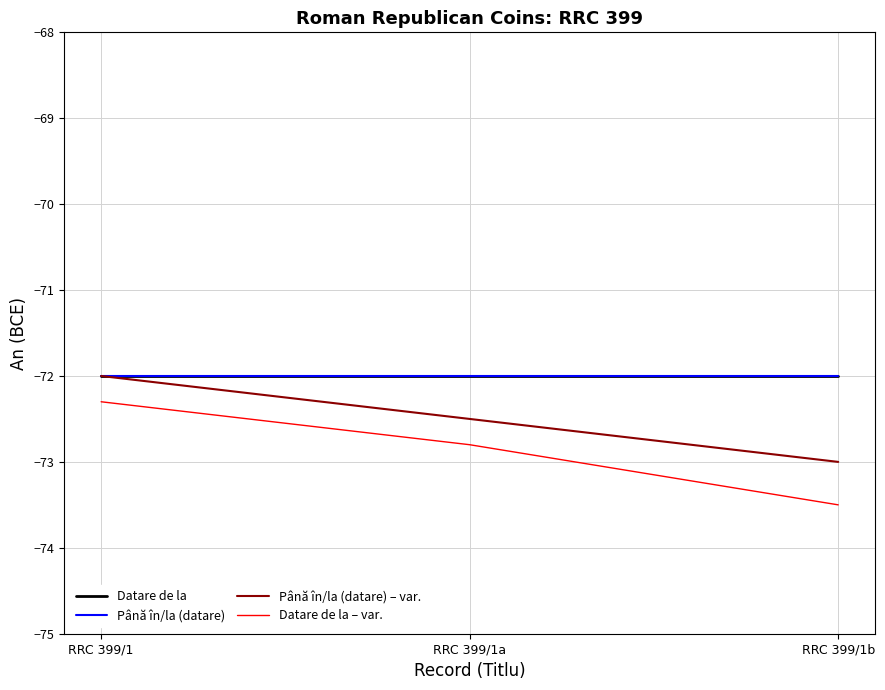

Which series has the widest spread of values?

Datare de la – var.